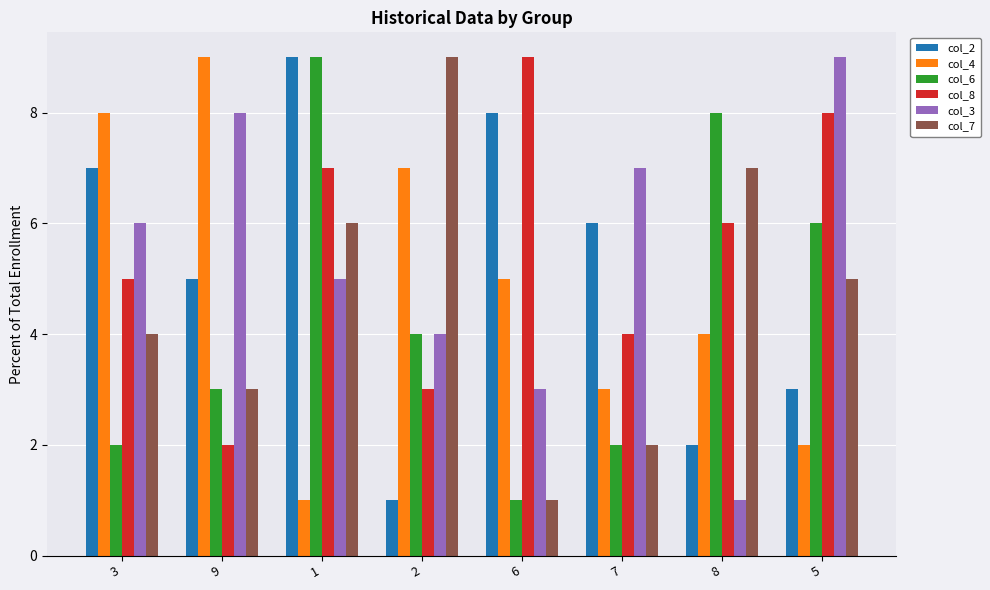

What is the label of the 8th bar from the left?

5